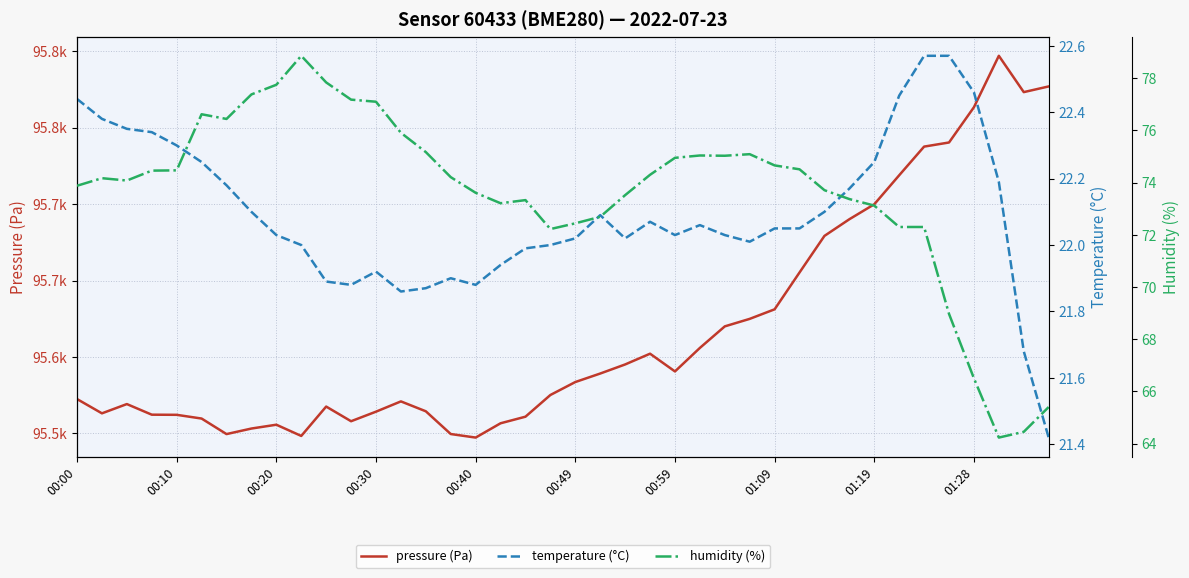

List the series in order of their peak value, highest first.

pressure (Pa), humidity (%), temperature (°C)